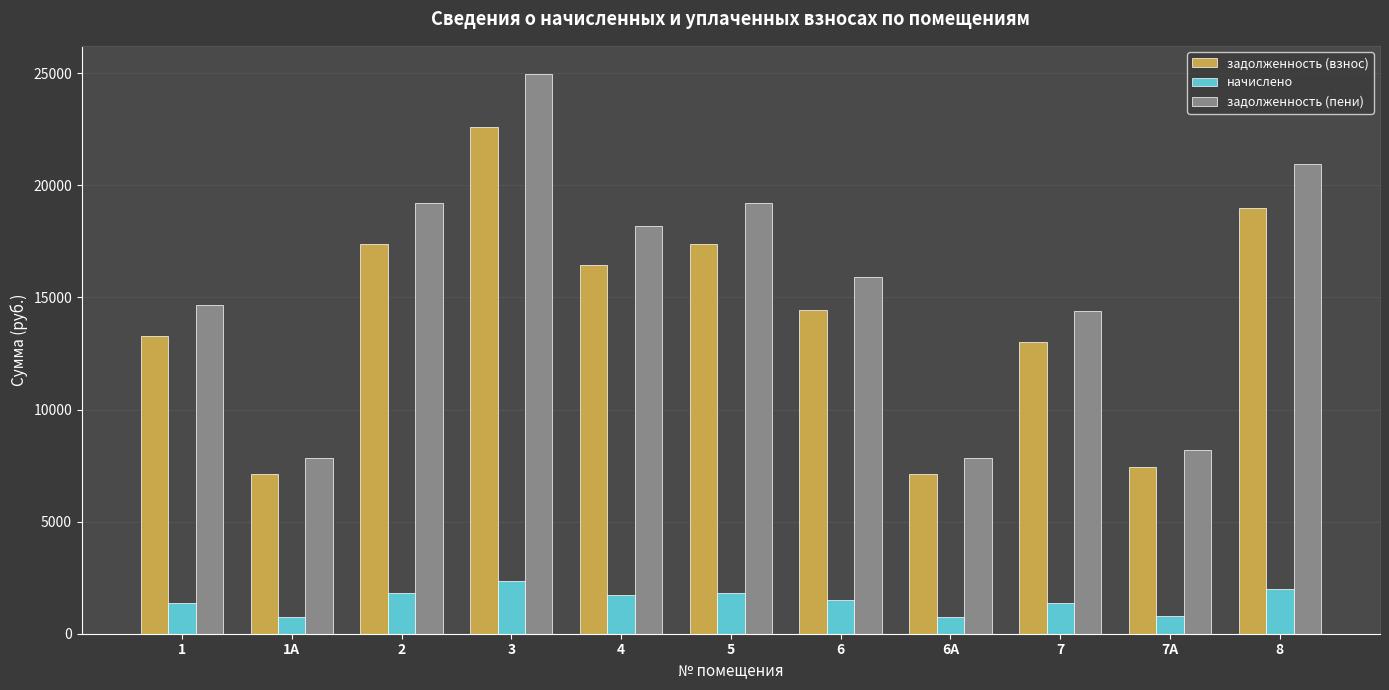

How many values in the задолженность (взнос) series are below 14422?

5